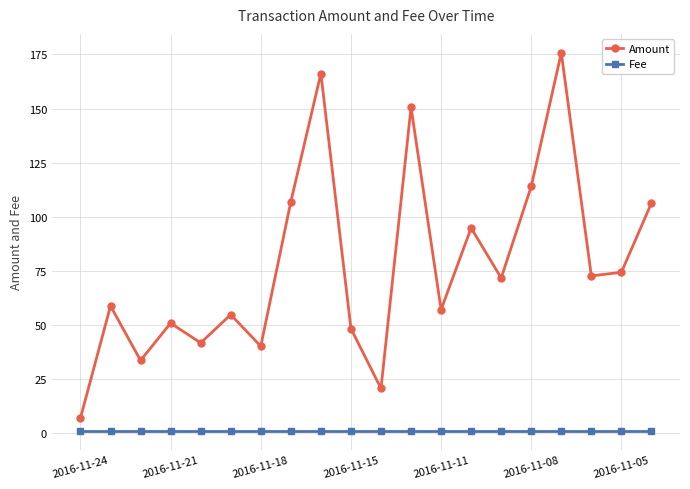

List the series in order of their peak value, highest first.

Amount, Fee